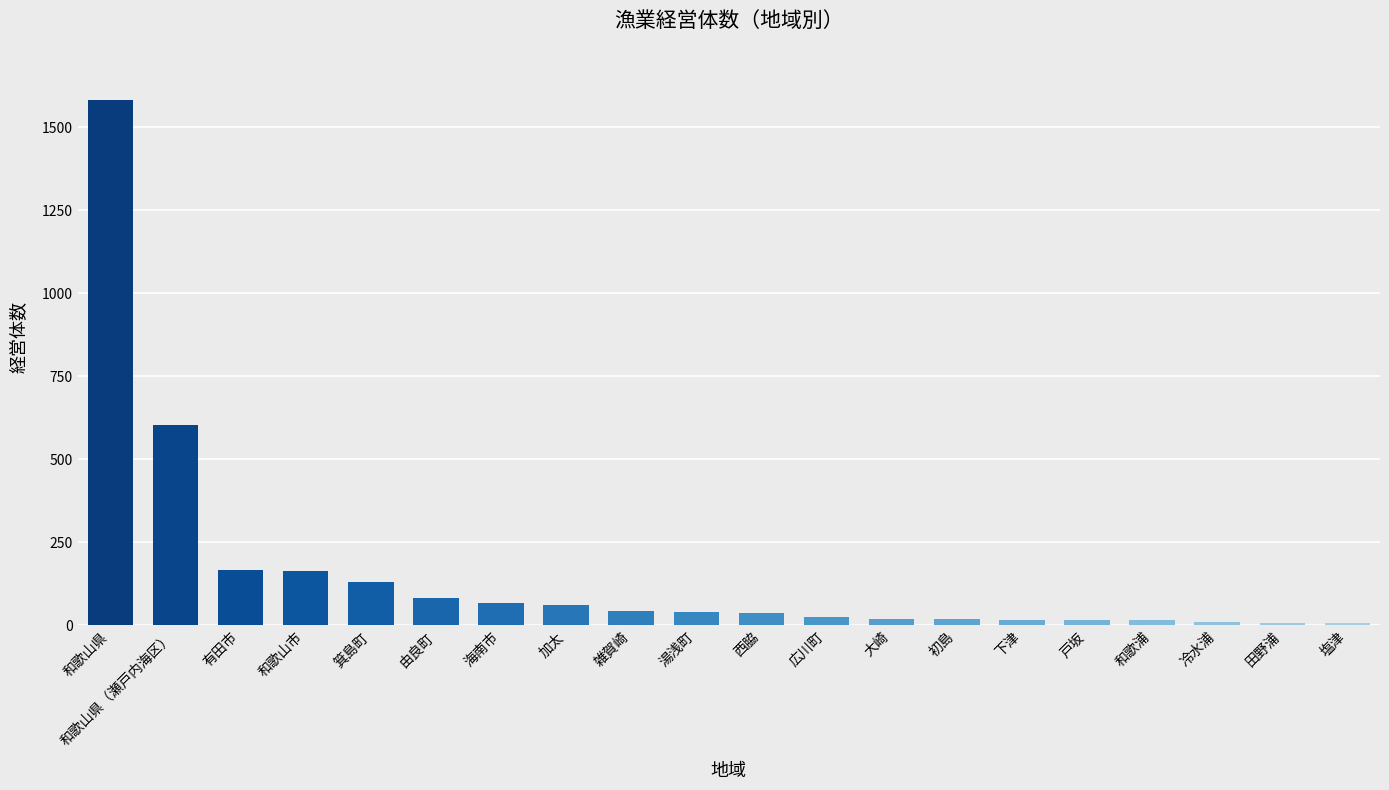

At which category does the chart reach its peak across all series?

和歌山県